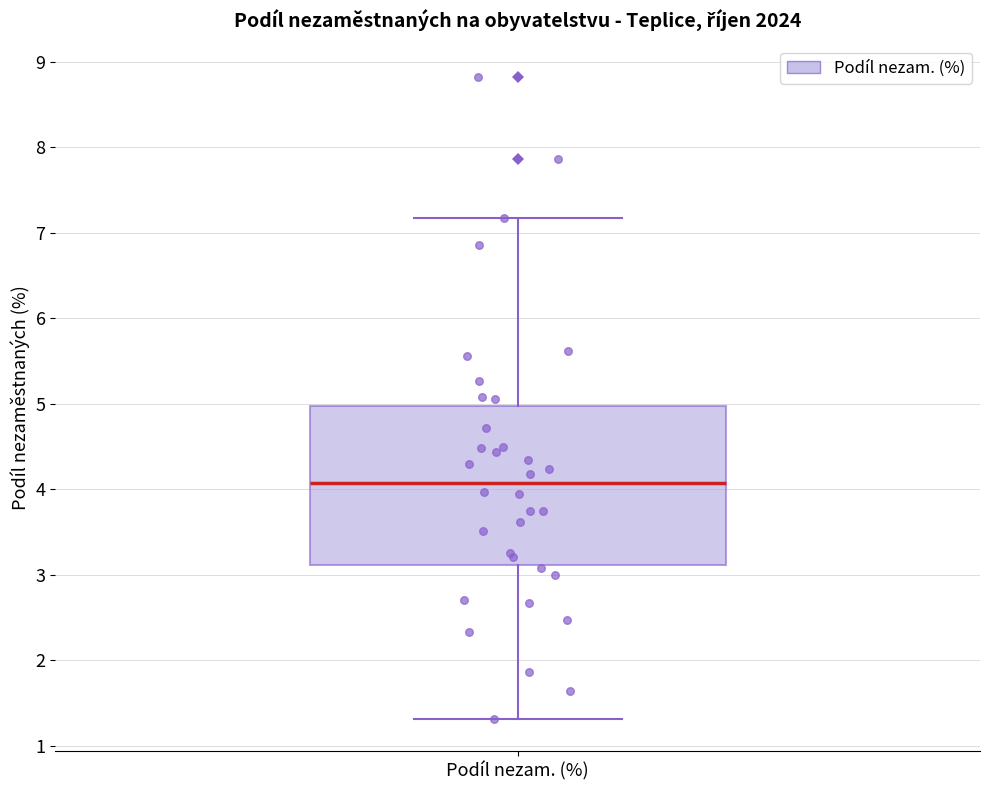

Read this box plot against the y-axis: the position of the median line, the range covered by the box, and the ends of both whiskers. The values are not printed on the chart, so give them approximately, as read against the axis.

median 4.1, box 3.1 to 5.0, whiskers 1.3 to 7.2